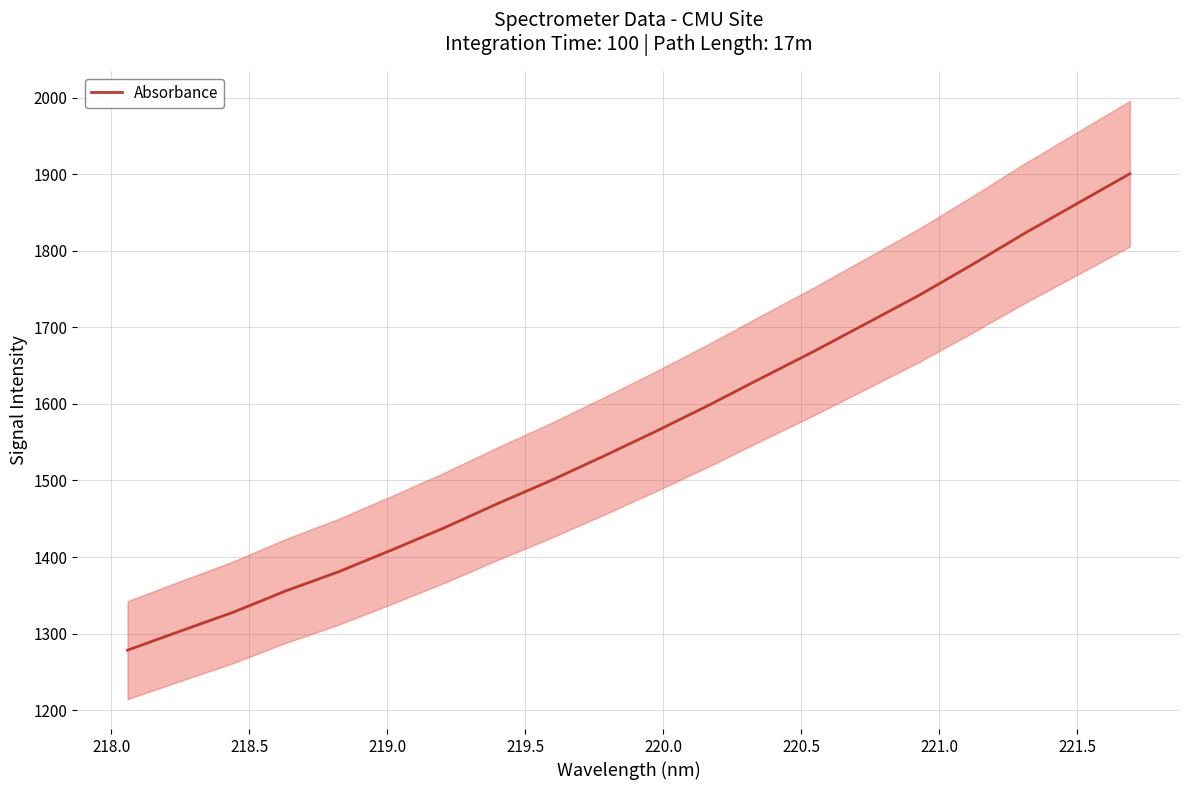

What is the difference between the maximum and minimum values?

622.1